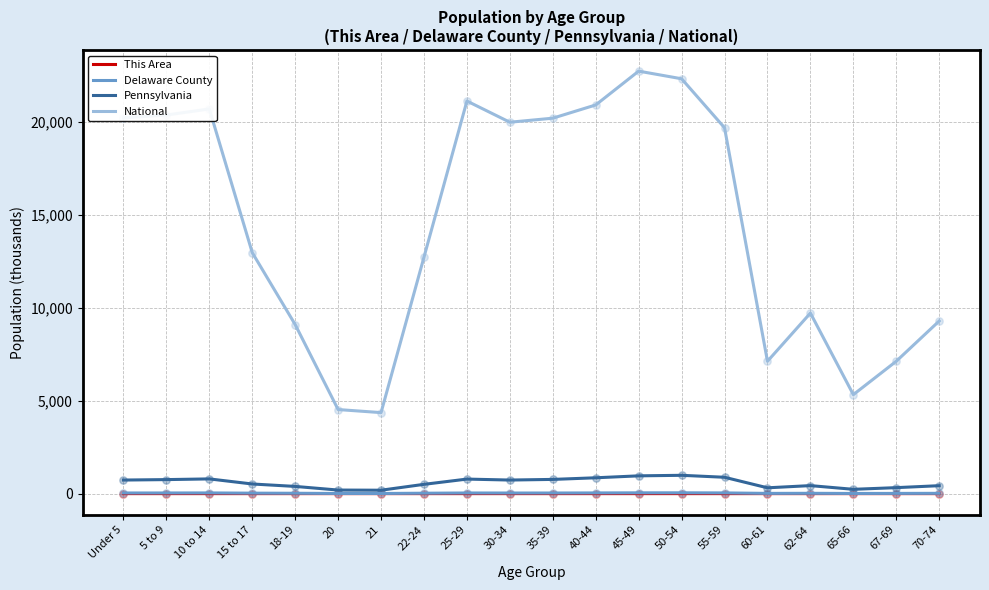

Which series changed the most between 30-34 and 67-69?

National